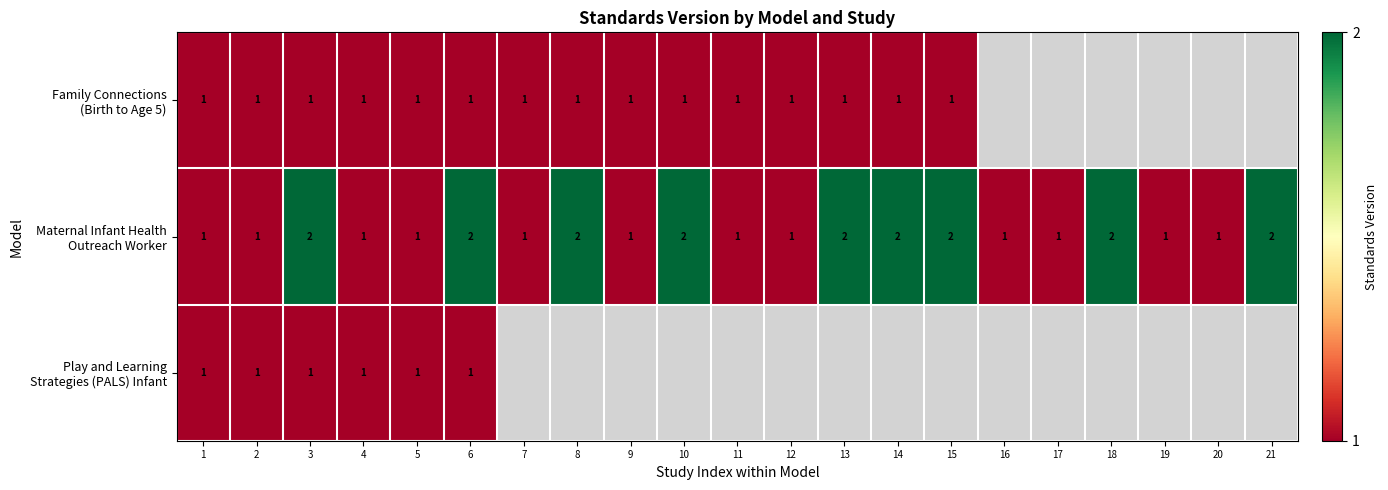

What is the approximate value of Maternal Infant Health Outreach Worker at 18?

2.0